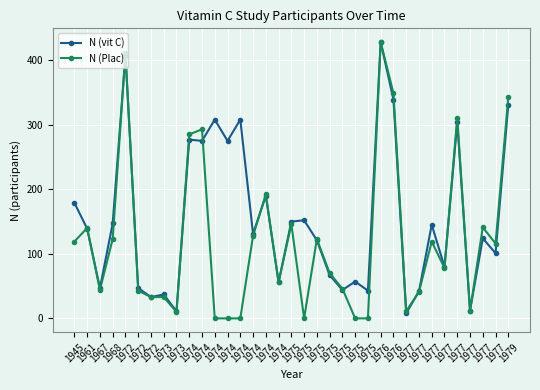

Which series has the largest range (max minus min)?

N (Plac)